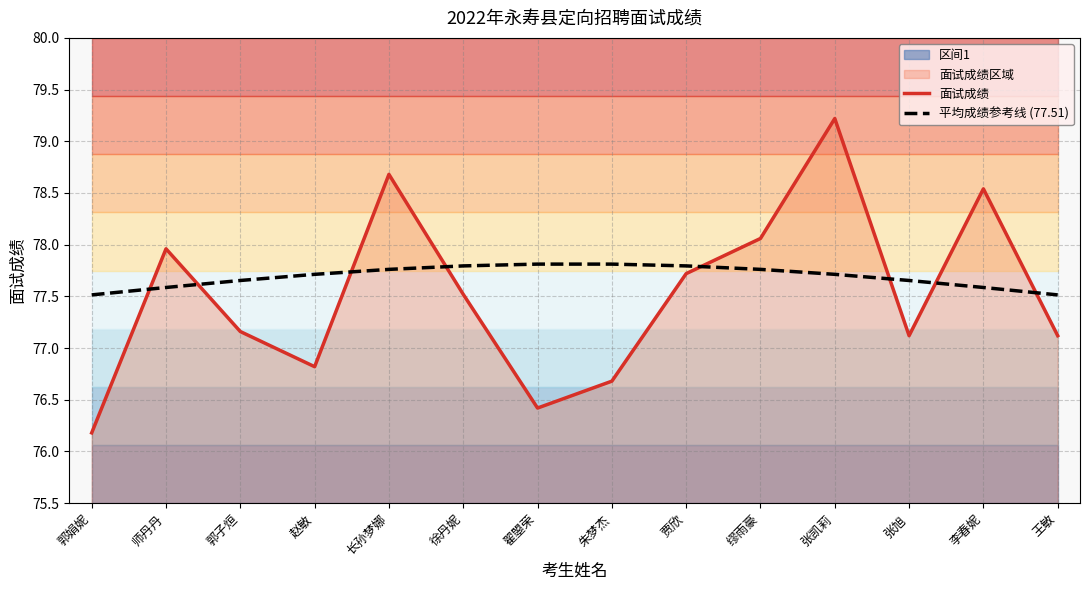

What is the value of the 平均成绩参考线 (77.51) point at the 5th from the left?

77.8